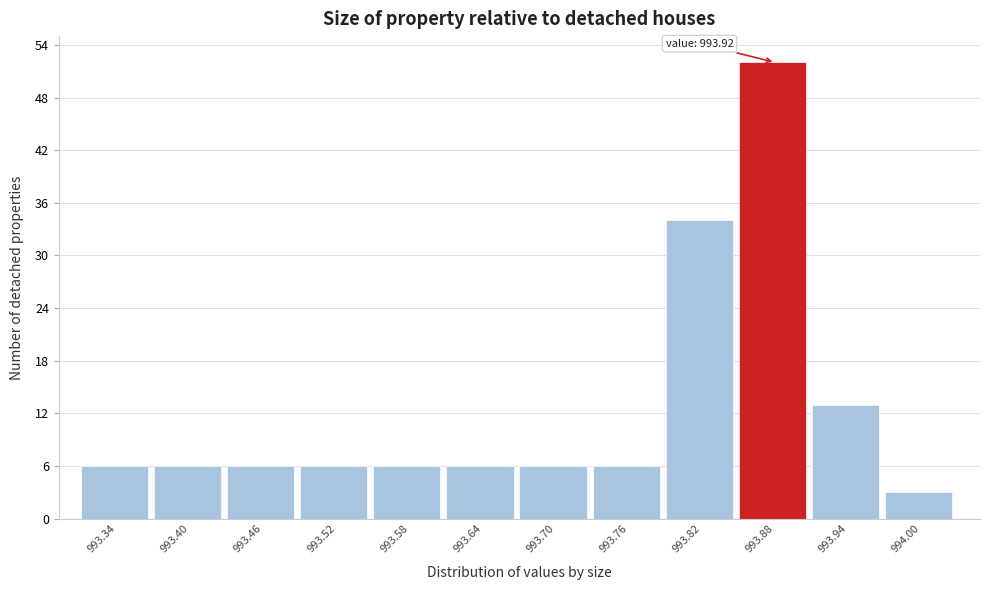

Reading left to right, extract all data points from this chart.

993.34=6	993.40=6	993.46=6	993.52=6	993.58=6	993.64=6	993.70=6	993.76=6	993.82=34	993.88=52	993.94=13	994.00=3